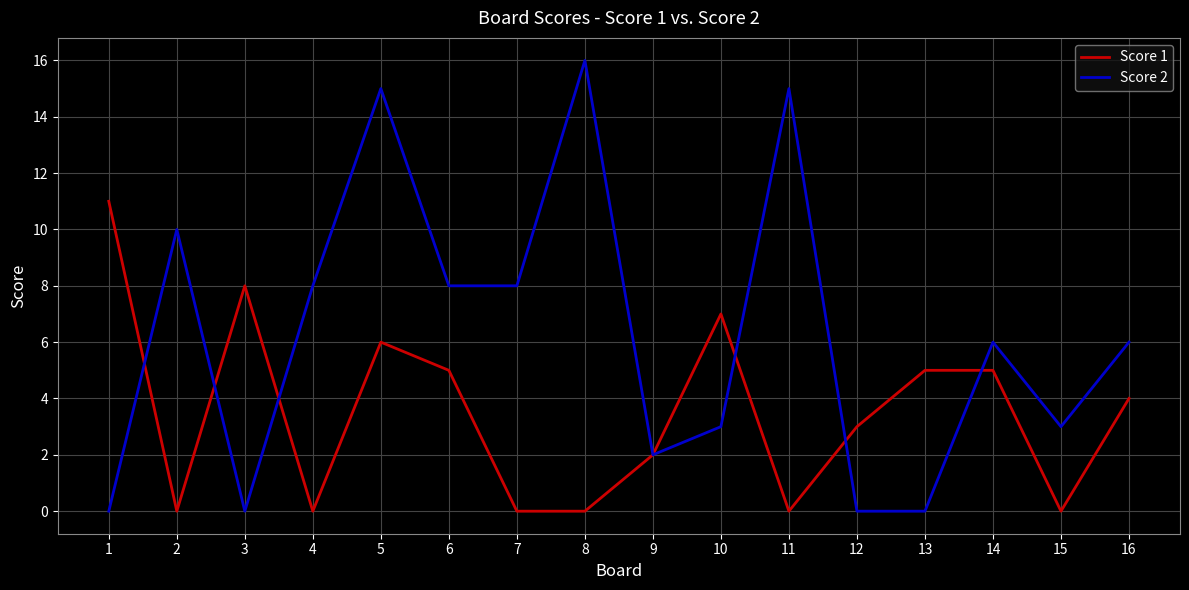

At how many categories does at least one series exceed 9?

5